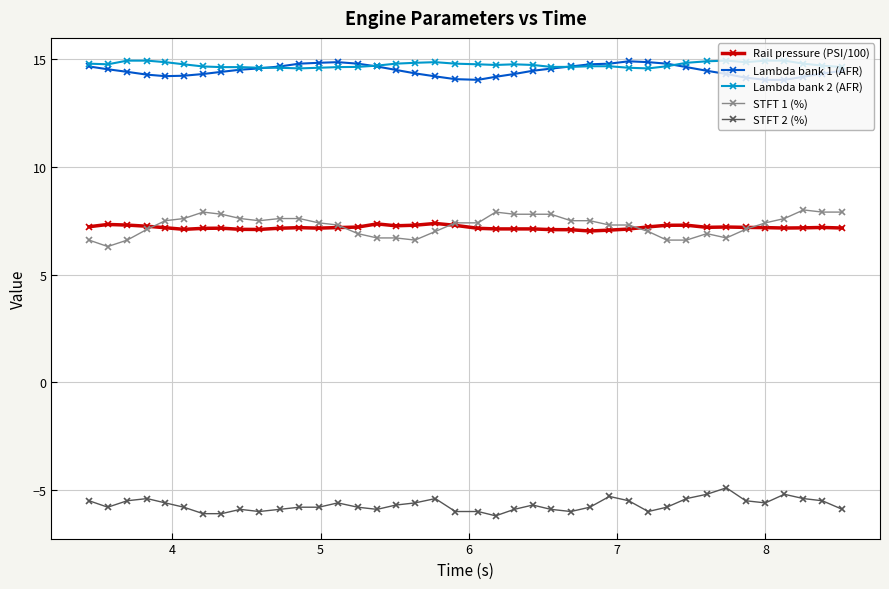

Which series has the largest total across all categories?

Lambda bank 2 (AFR)